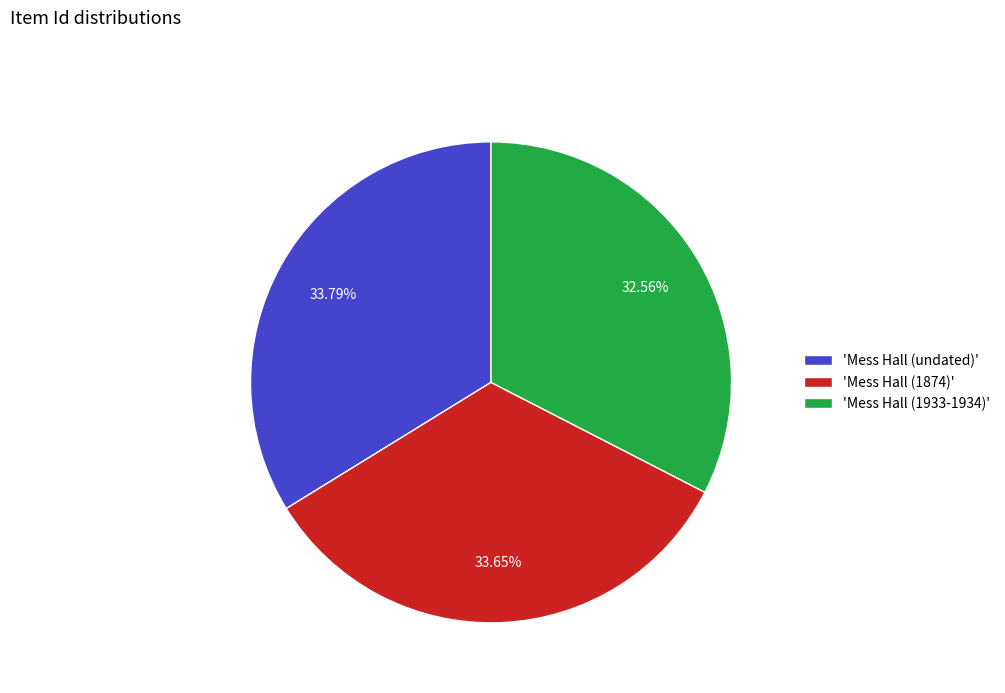

Is there a majority slice in this chart?

No